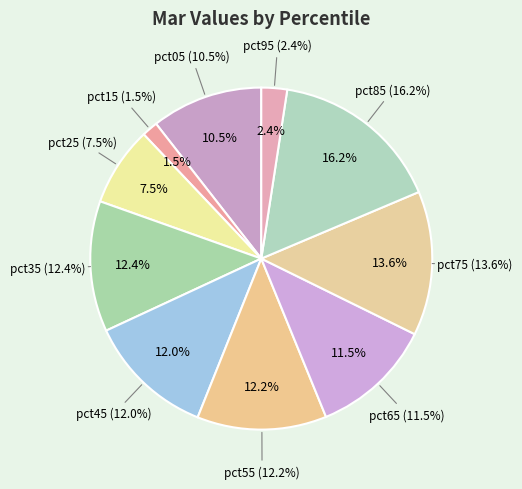

Does pct25 account for over 50% of the chart?

No